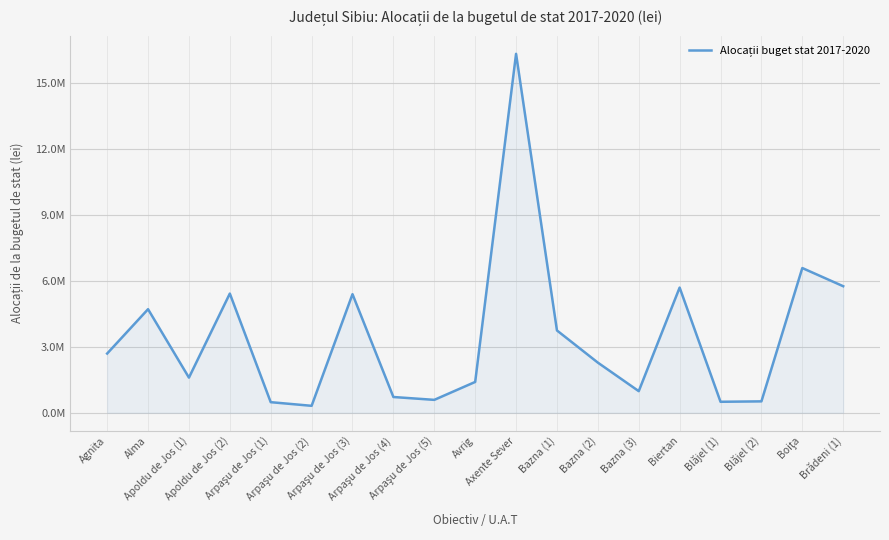

Is this an area chart (filled region under the line)?

Yes